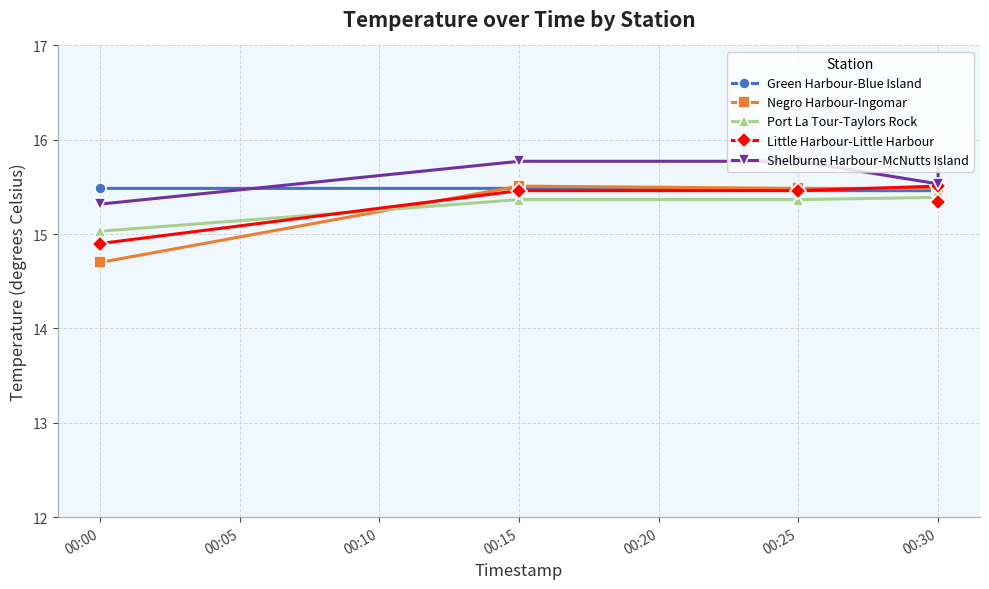

Which has a higher value, 00:00 or 00:30?

00:00